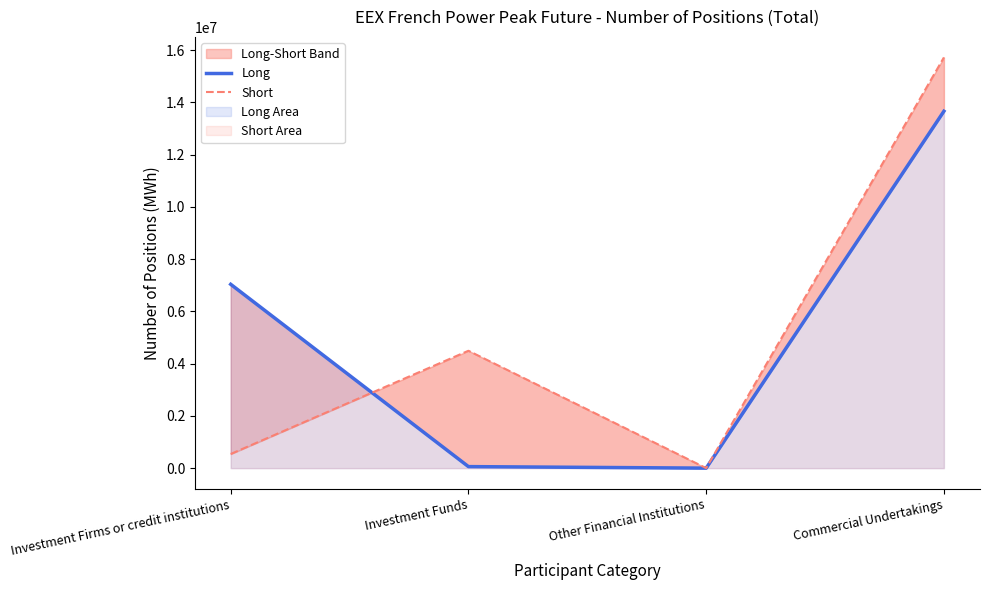

How many intersections are there between Long and Short?

1